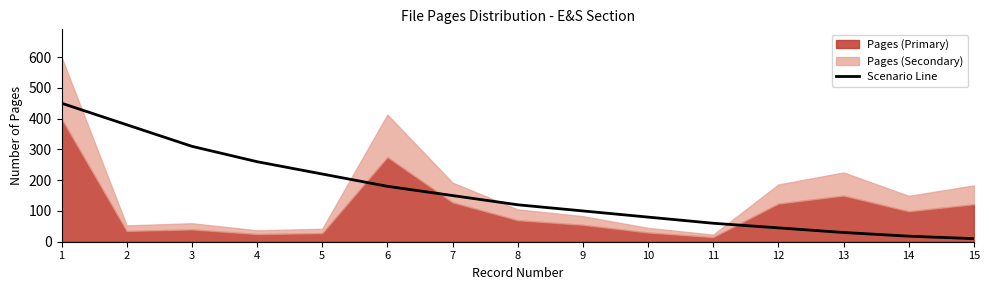

How many lines are shown in the chart?

1